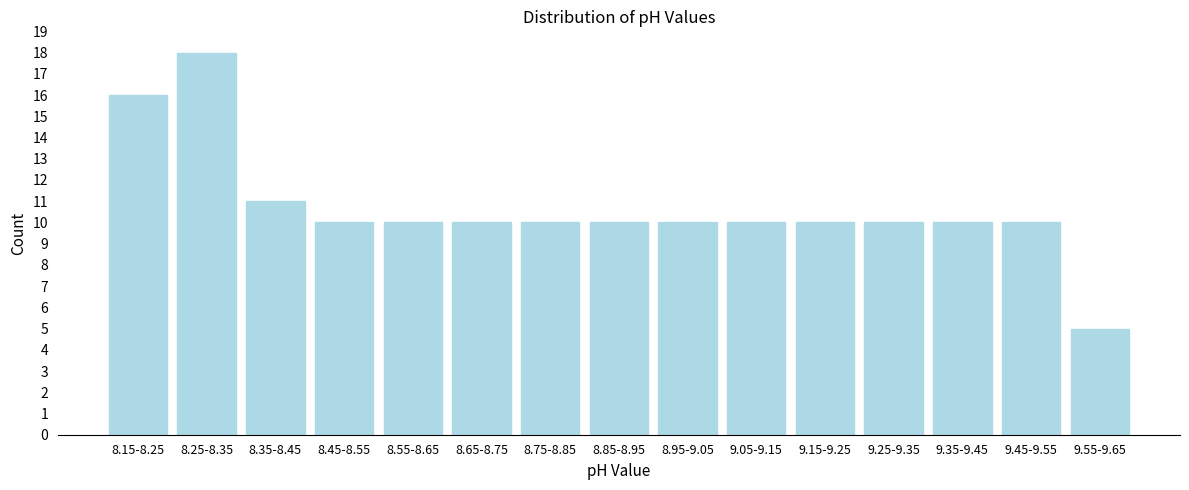

Reading left to right, what are all the values shown in this chart?

16	18	11	10	10	10	10	10	10	10	10	10	10	10	5